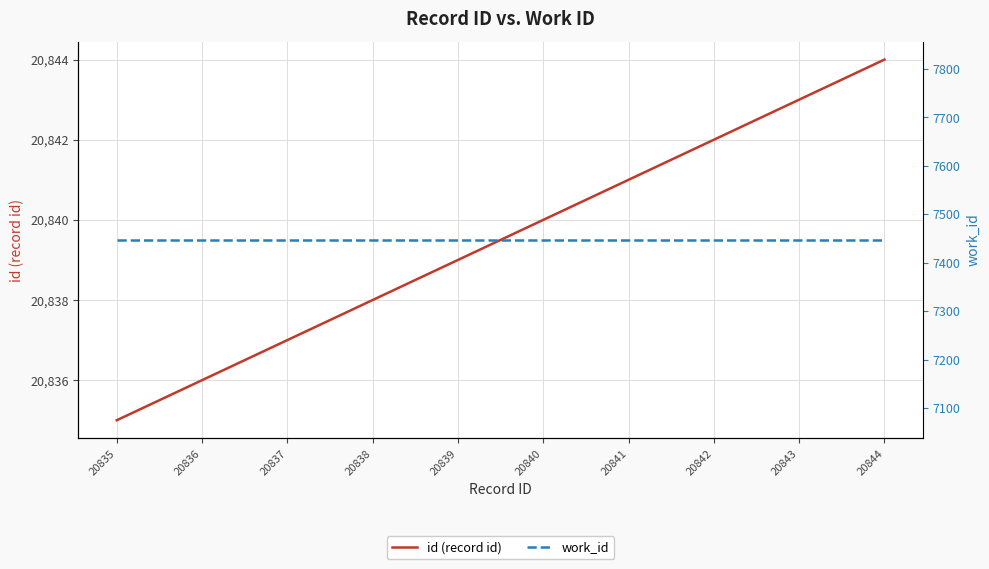

True or false: work_id has a value of 7447 at 20835.

True